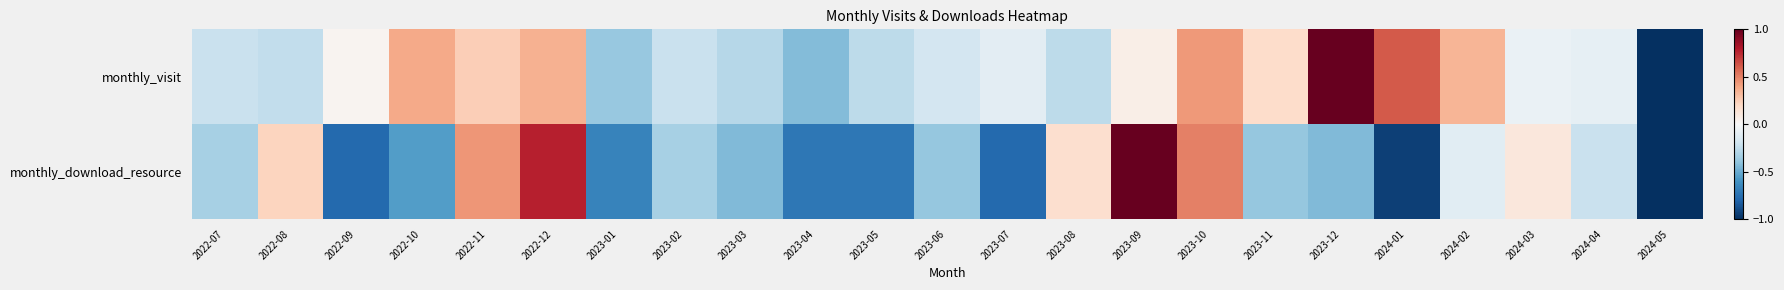

What is the difference between the monthly_visit values at 2023-10 and 2024-01?

0.2